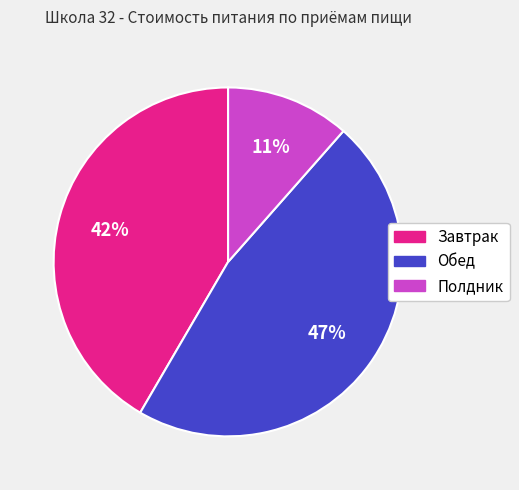

Which category has the smallest portion of the pie?

Полдник